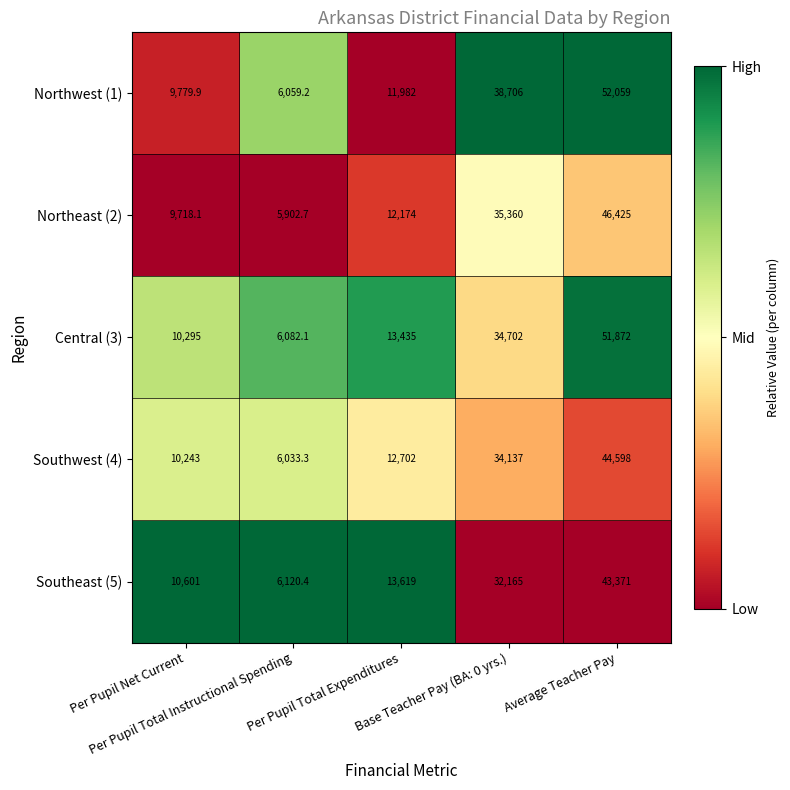

What is the total value across all series at Per Pupil Total Instructional Spending?

30197.7